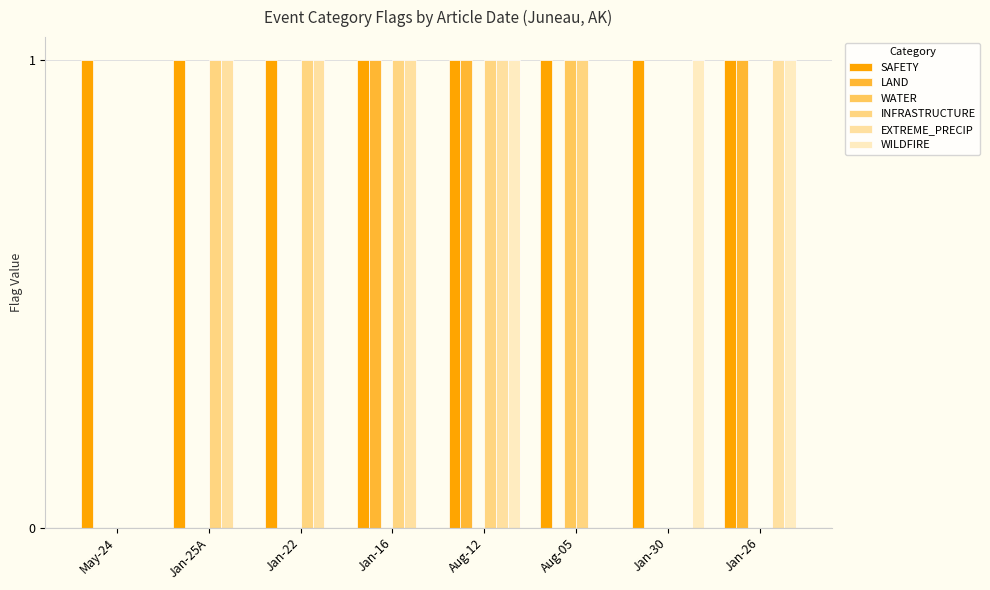

How many categories are shown in the chart?

8